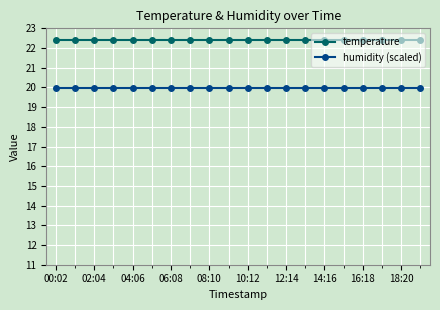

At how many categories does at least one series exceed 22?

20